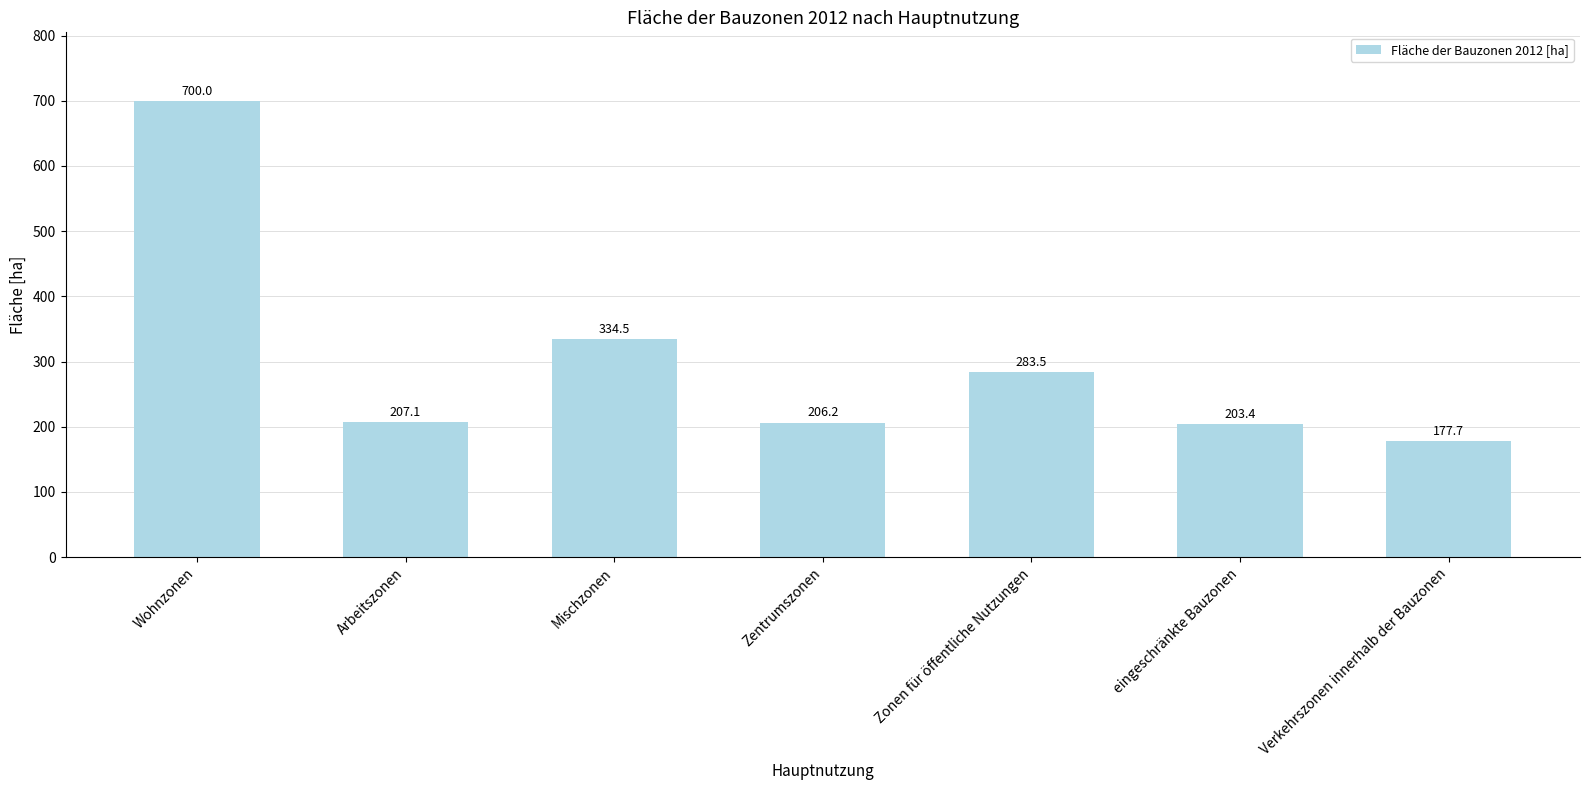

What is the label of the 7th bar from the right?

Wohnzonen